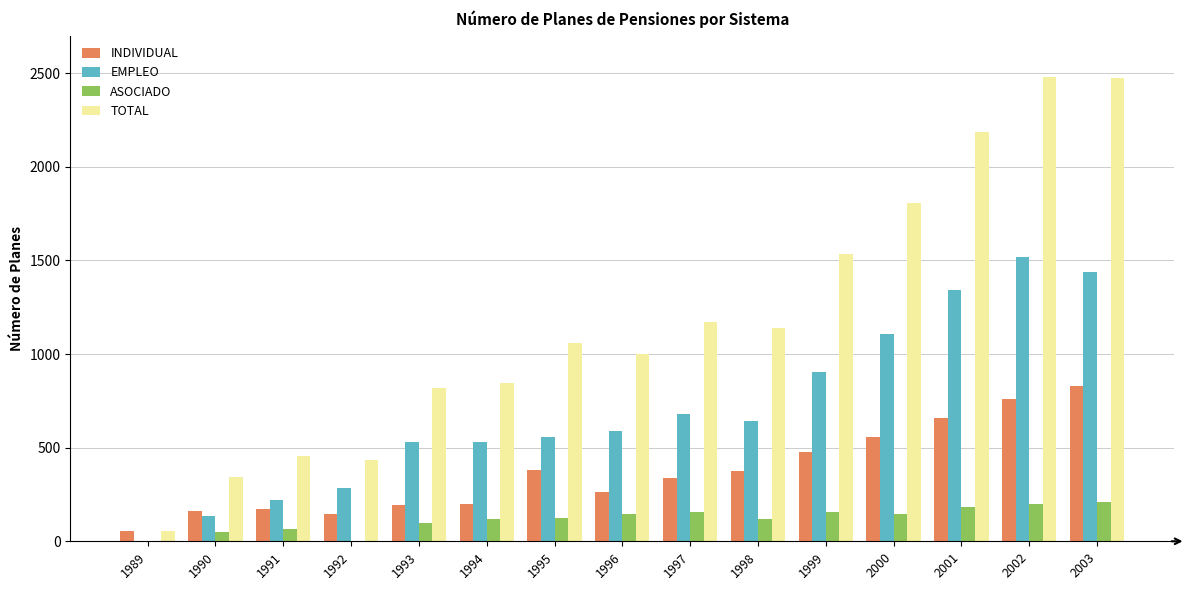

Is it true that TOTAL equals 2582 at 2000?

False